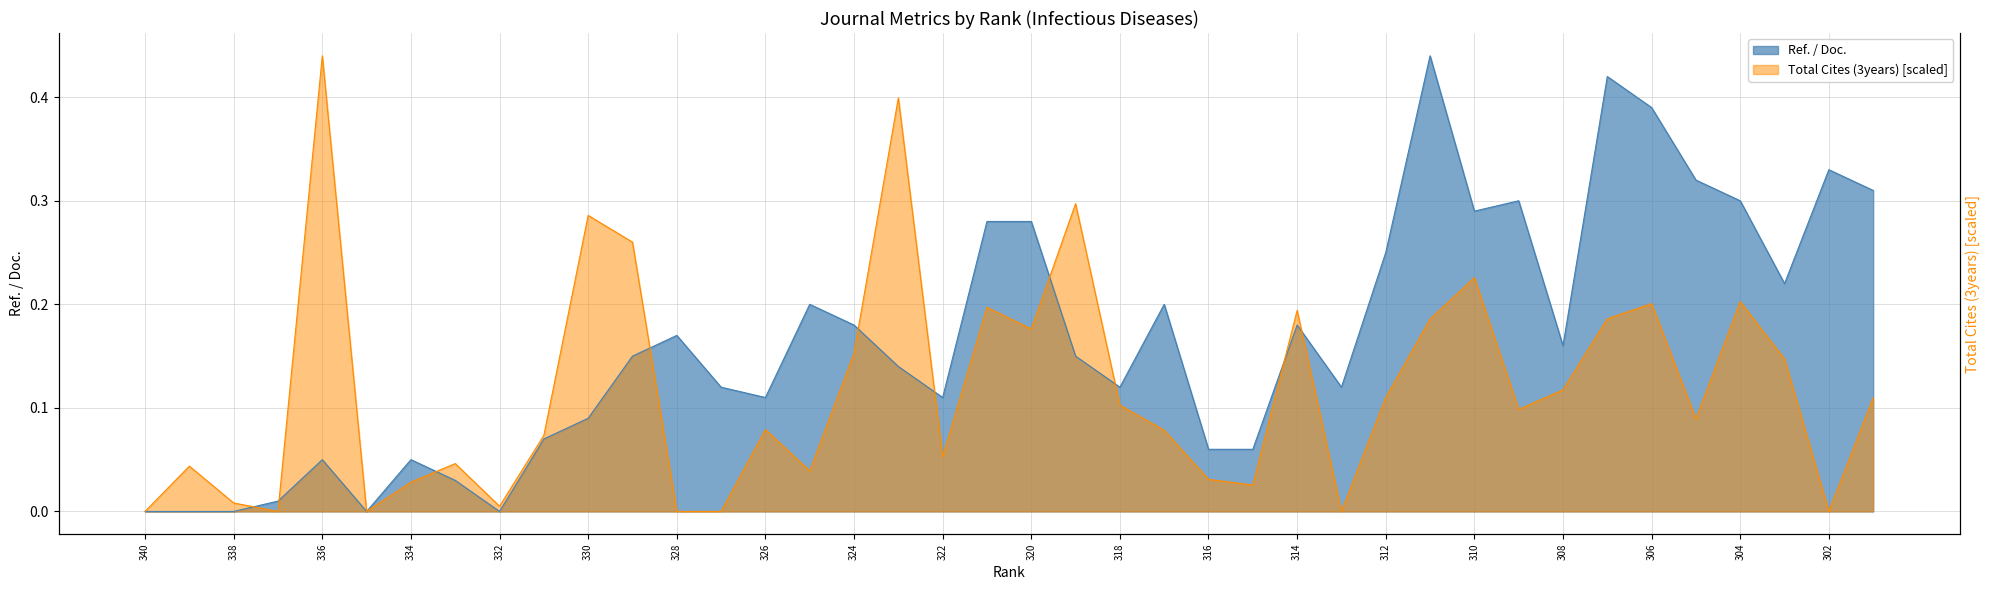

Does the chart display data point markers on the line(s)?

No